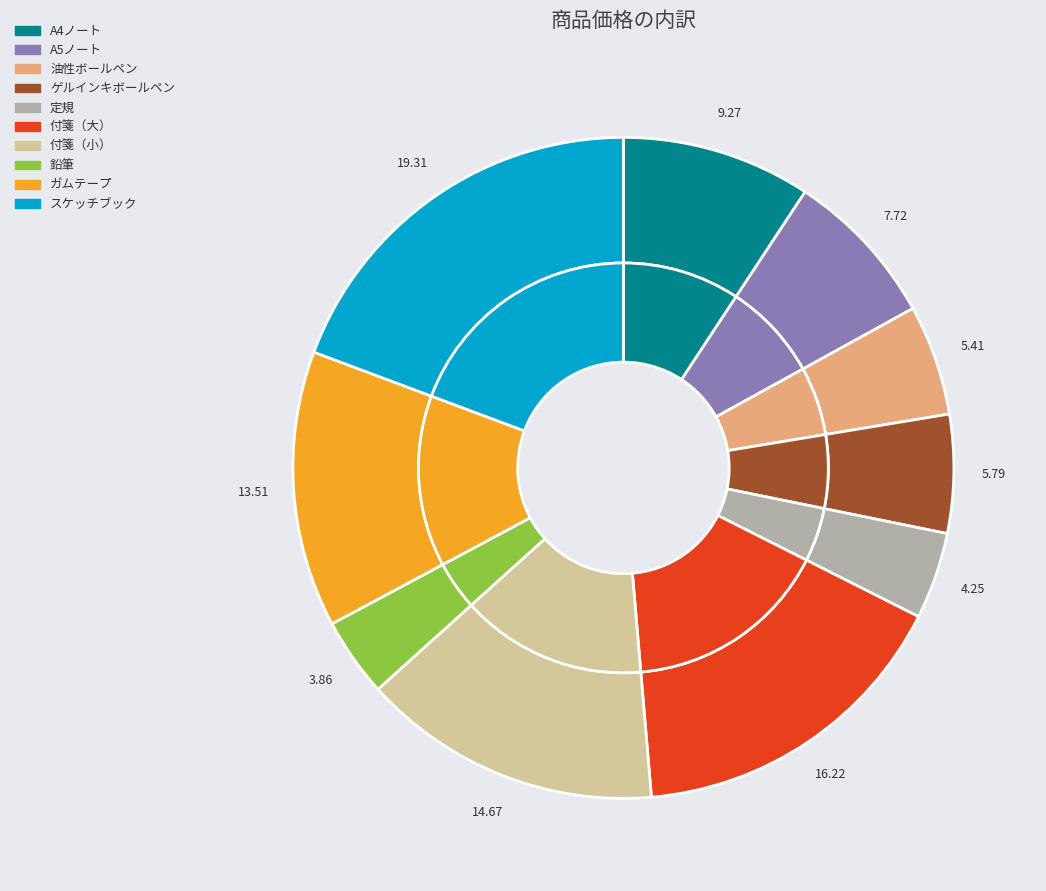

Approximately how many times larger is the value at 付箋（小） compared to ゲルインキボールペン?

2.5